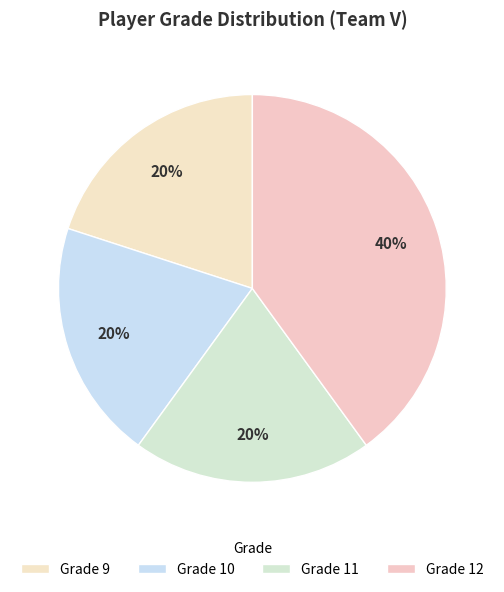

Is there a majority slice in this chart?

No